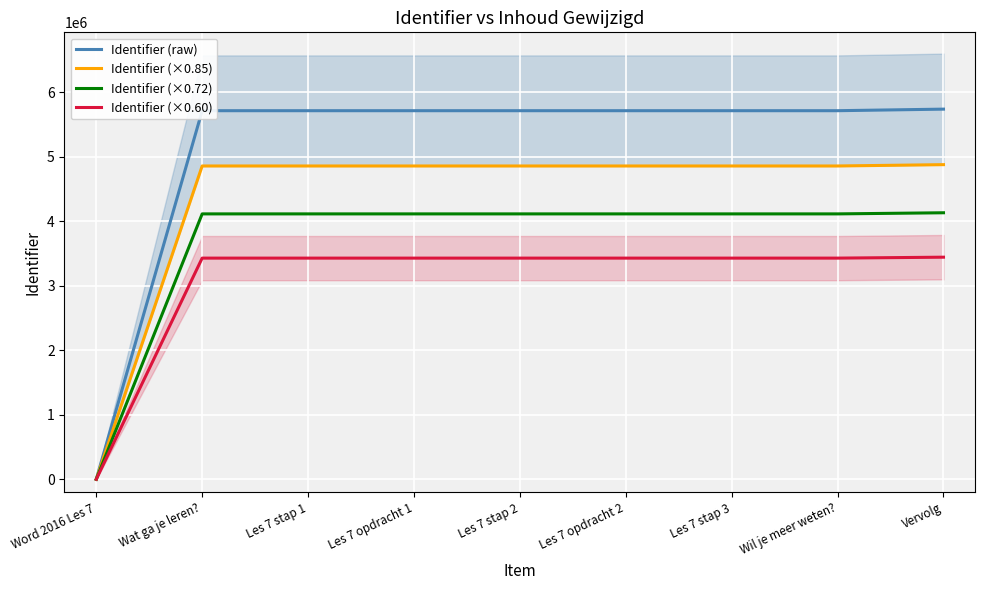

What are all the series names shown in the legend?

Identifier (raw), Identifier (×0.85), Identifier (×0.72), Identifier (×0.60)